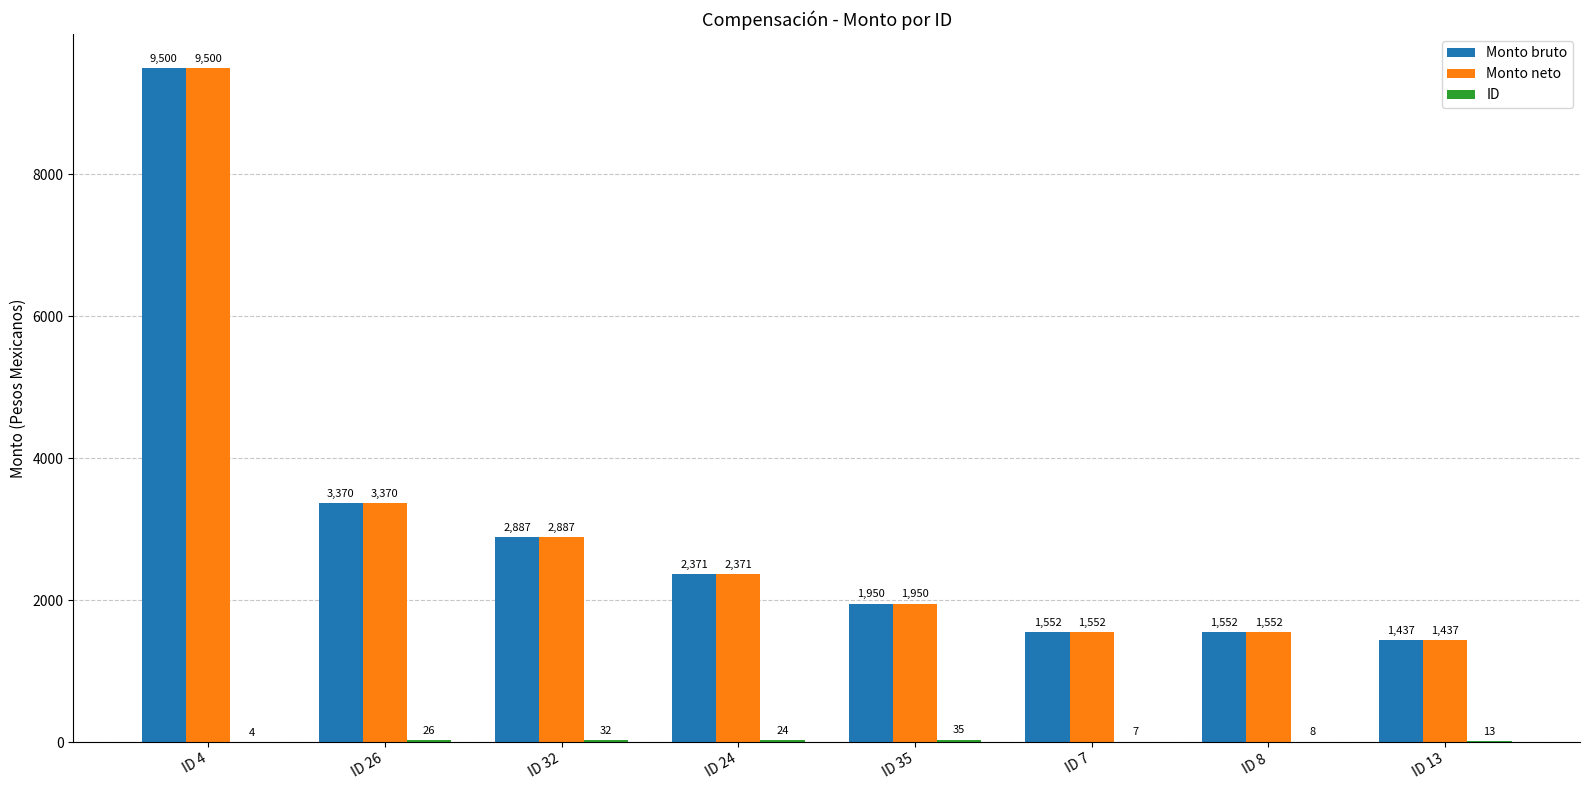

What is the sum of all Monto neto values?

24619